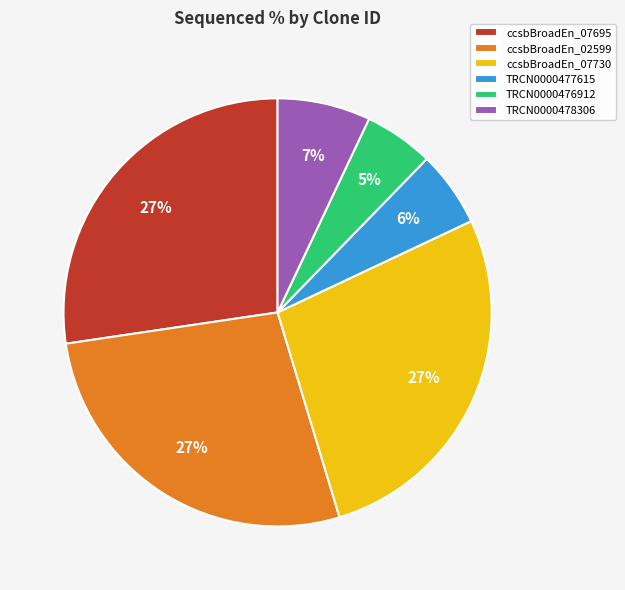

Approximately how many times larger is the value at ccsbBroadEn_07730 compared to TRCN0000478306?

3.9